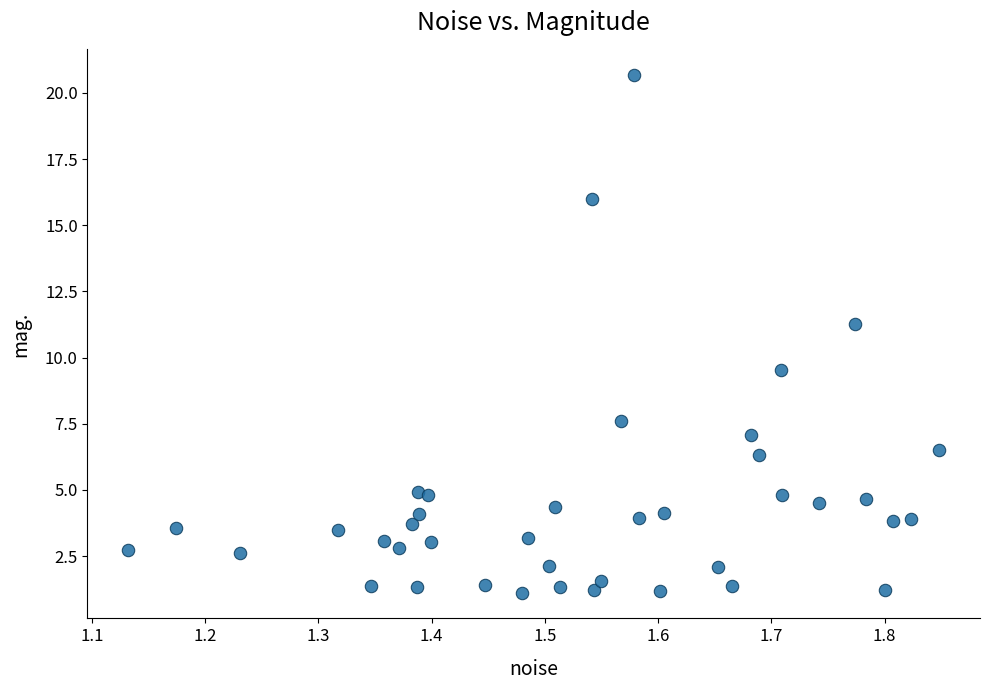

What Y value in the scatter plot is closest to 10?

9.5